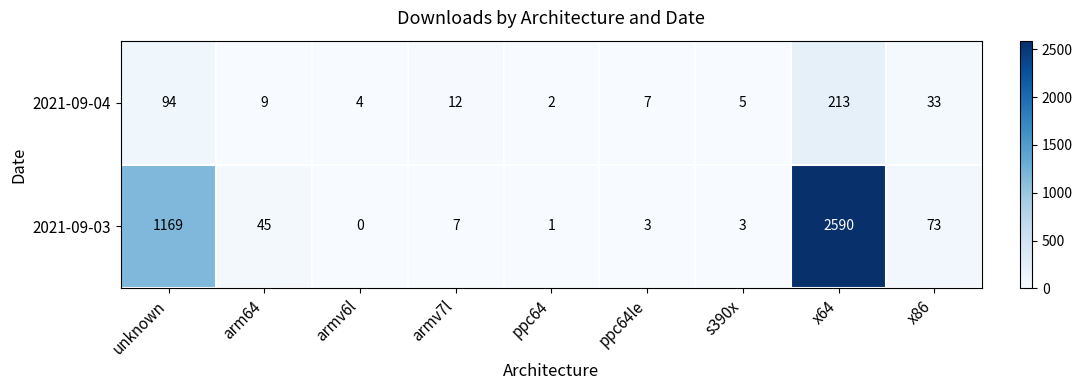

Reading left to right, list all the values displayed in this chart.

2021-09-04: 94	9	4	12	2	7	5	213	33
2021-09-03: 1169	45	0	7	1	3	3	2590	73